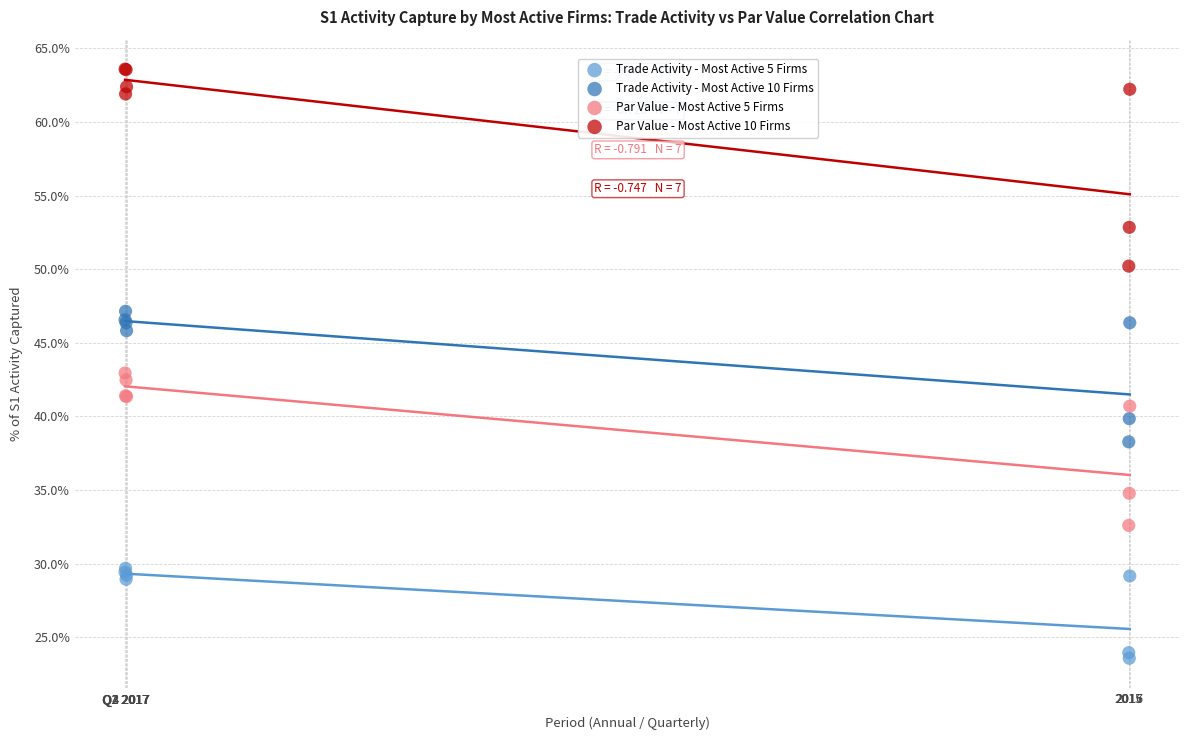

Which series contains the lowest Y value?

Trade Activity - Most Active 5 Firms